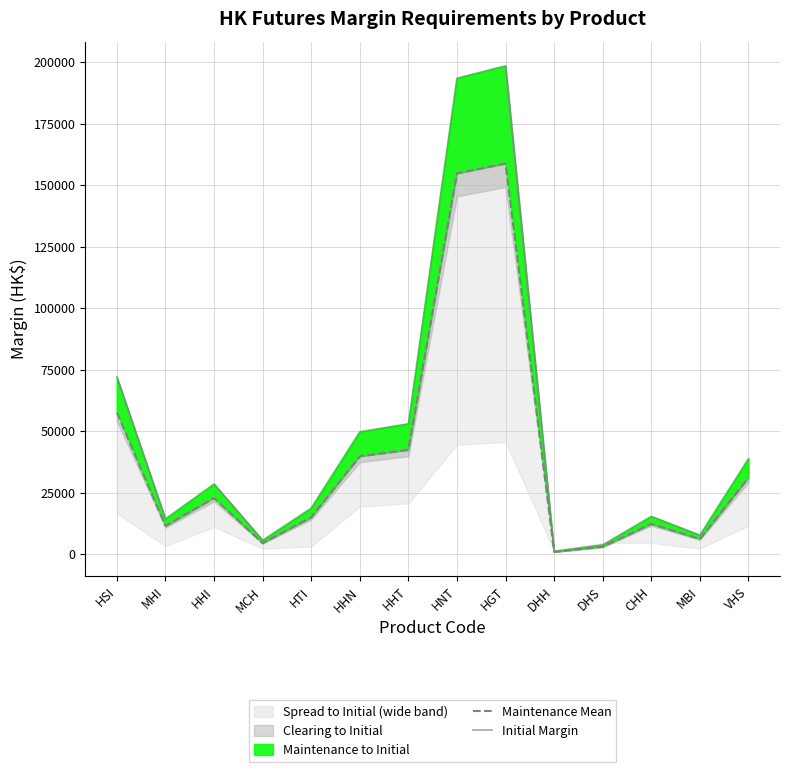

What position from the right is CHH?

3